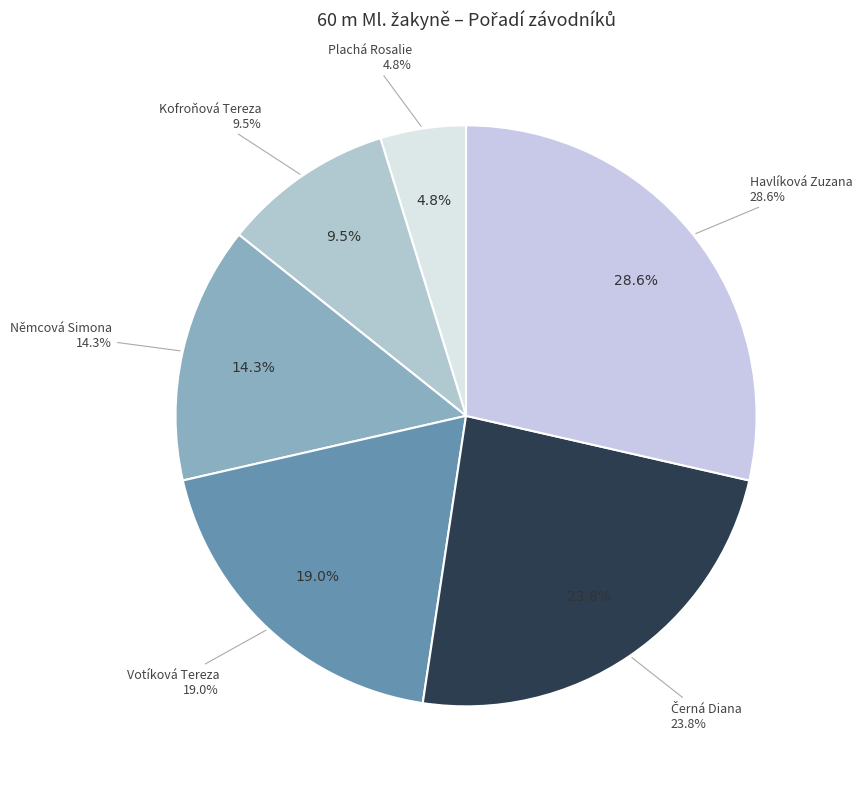

To the nearest percent, what percentage of the pie is Plachá Rosalie?

5%